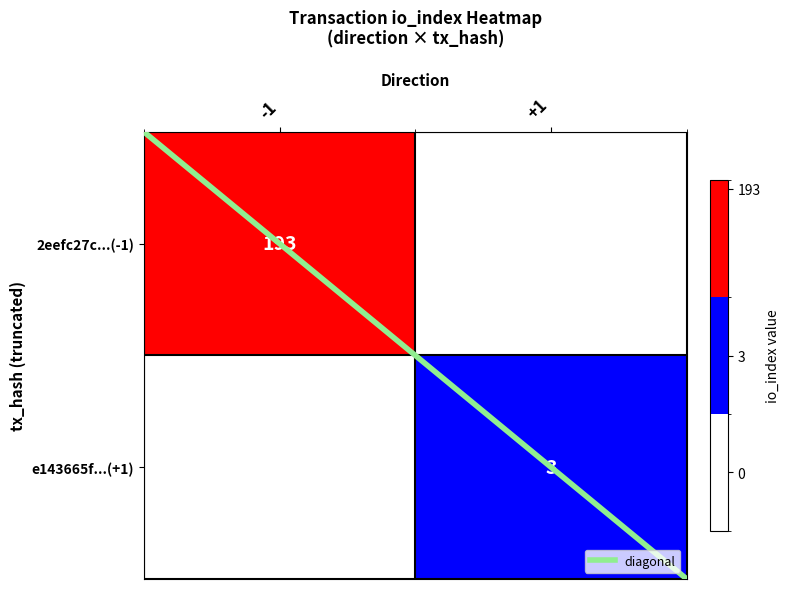

How many data points in e143665f...(tx2) are less than 1?

1